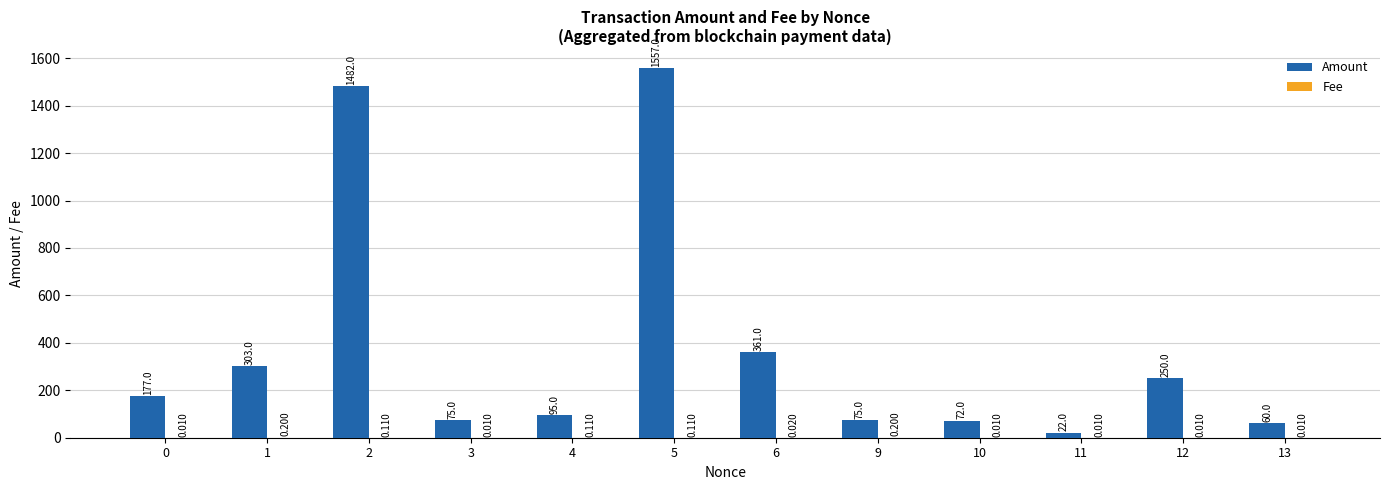

How many values in the Amount series exceed 176?

6